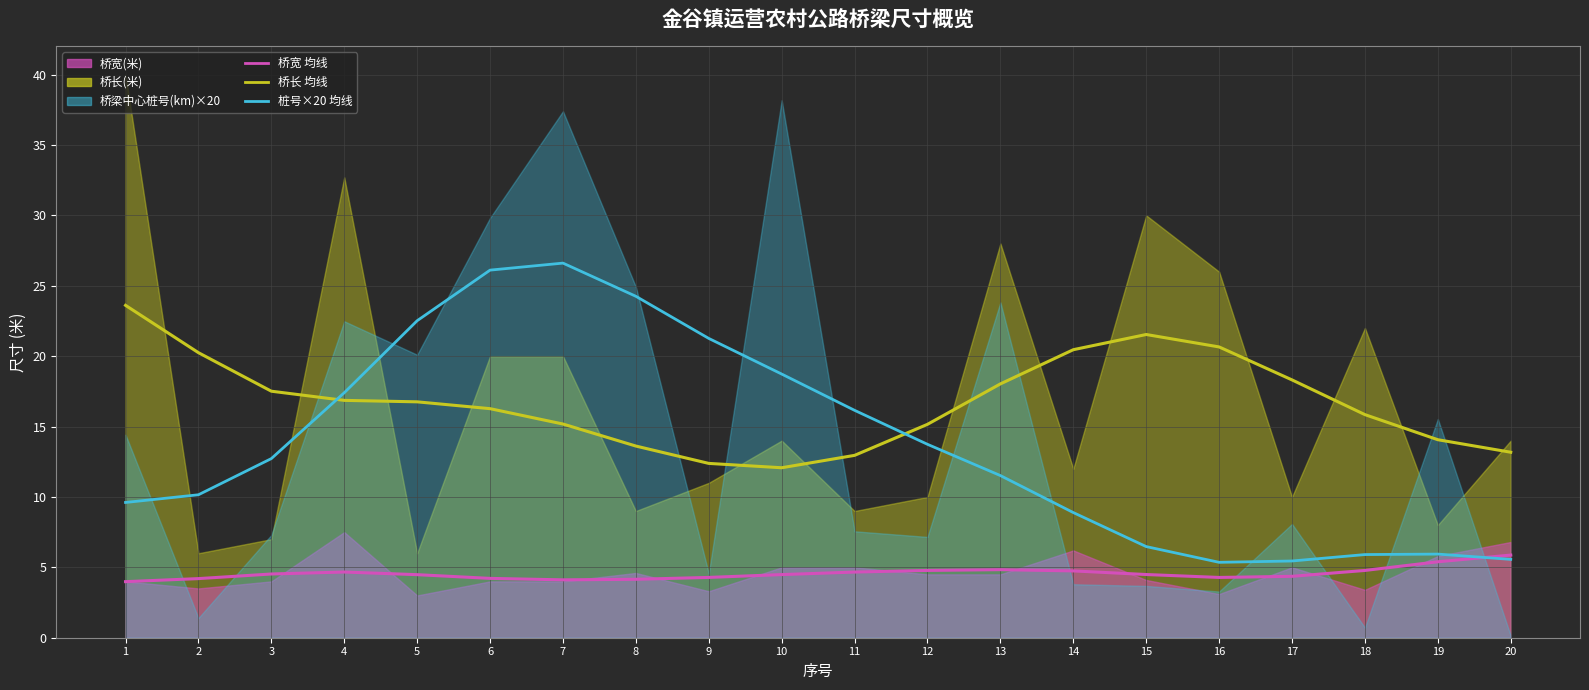

At which label does 桥长(米) 均线 reach its peak?

1